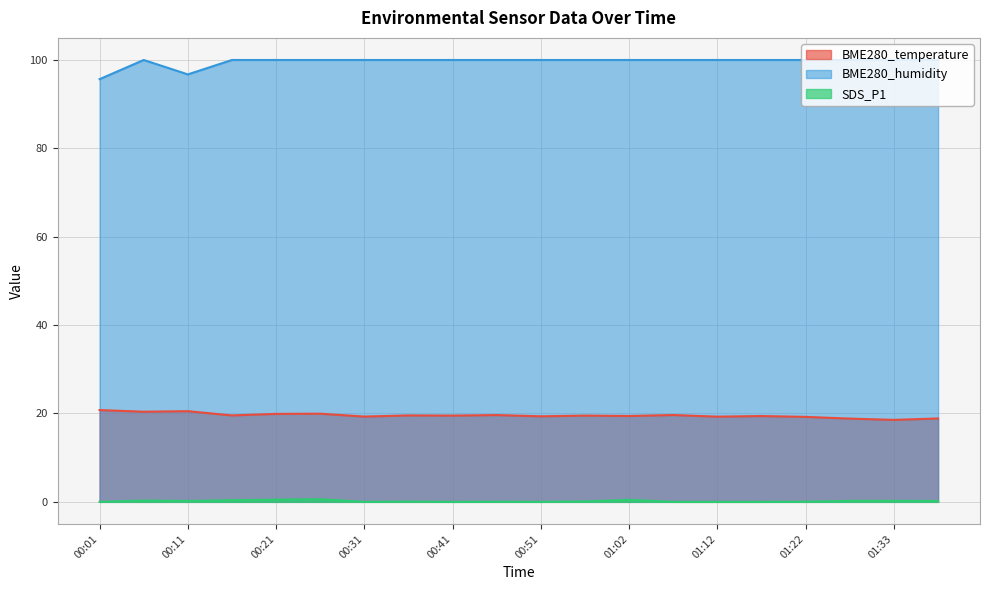

At which label is SDS_P1 closest to 0?

00:01